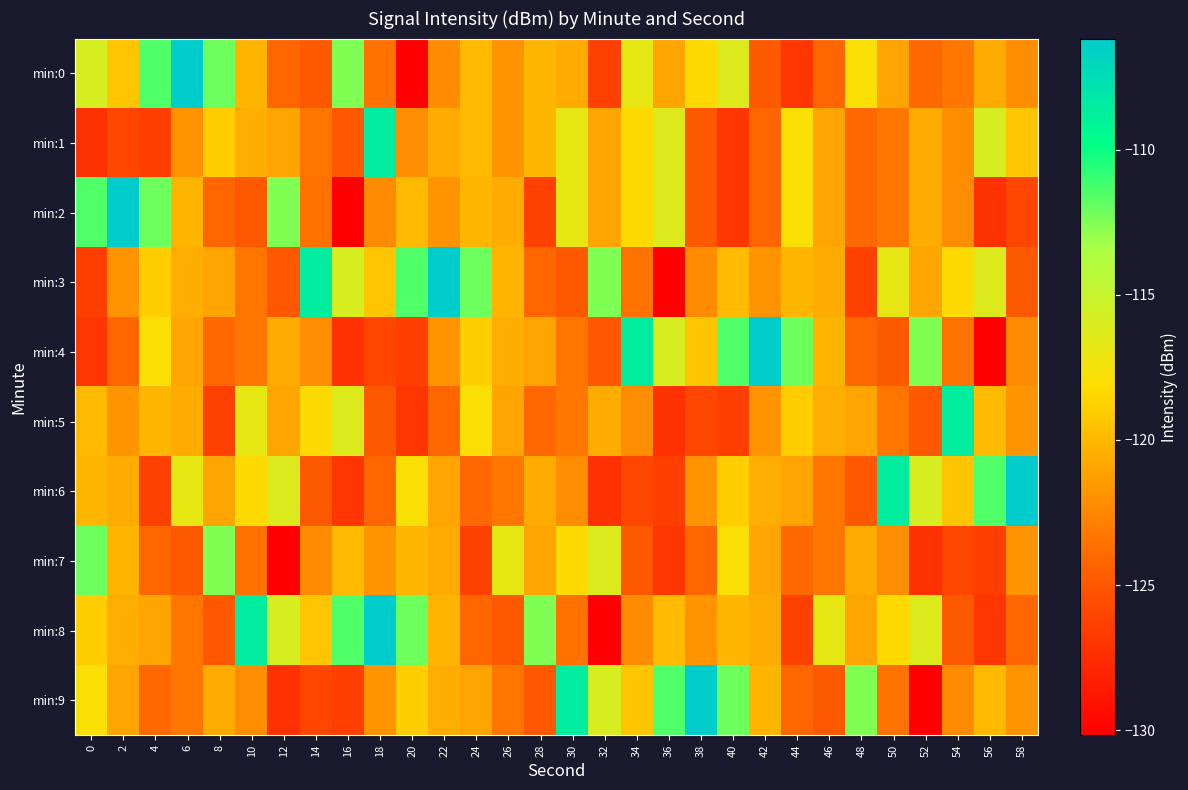

Count the number of data series in this chart.

10